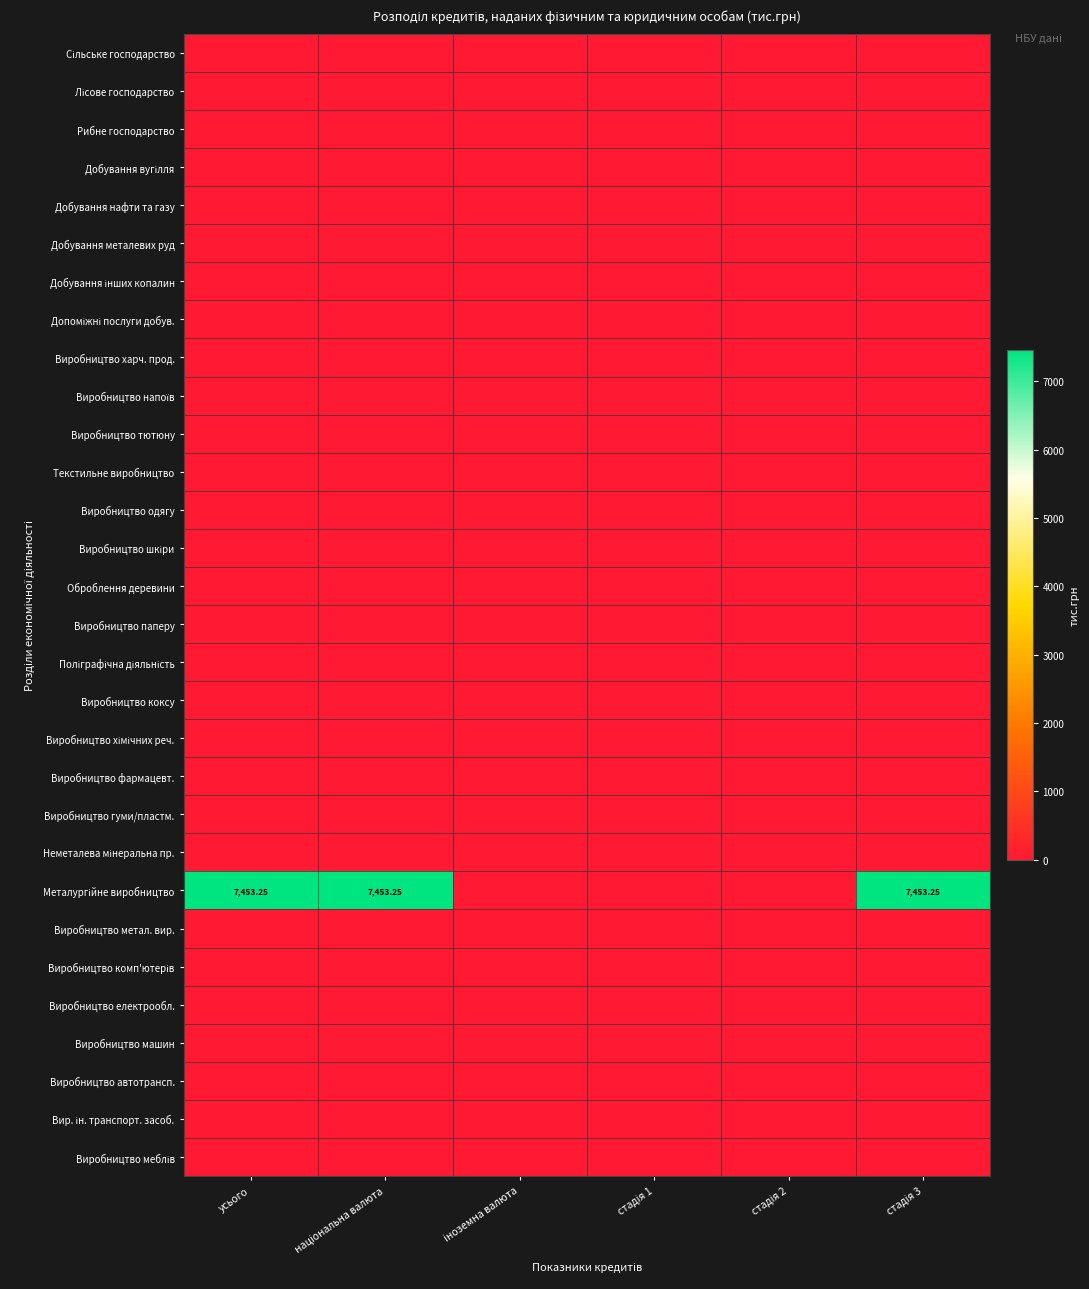

Is the value of Виробництво комп'ютерів at стадія 2 greater than the value of Виробництво коксу at стадія 1?

No